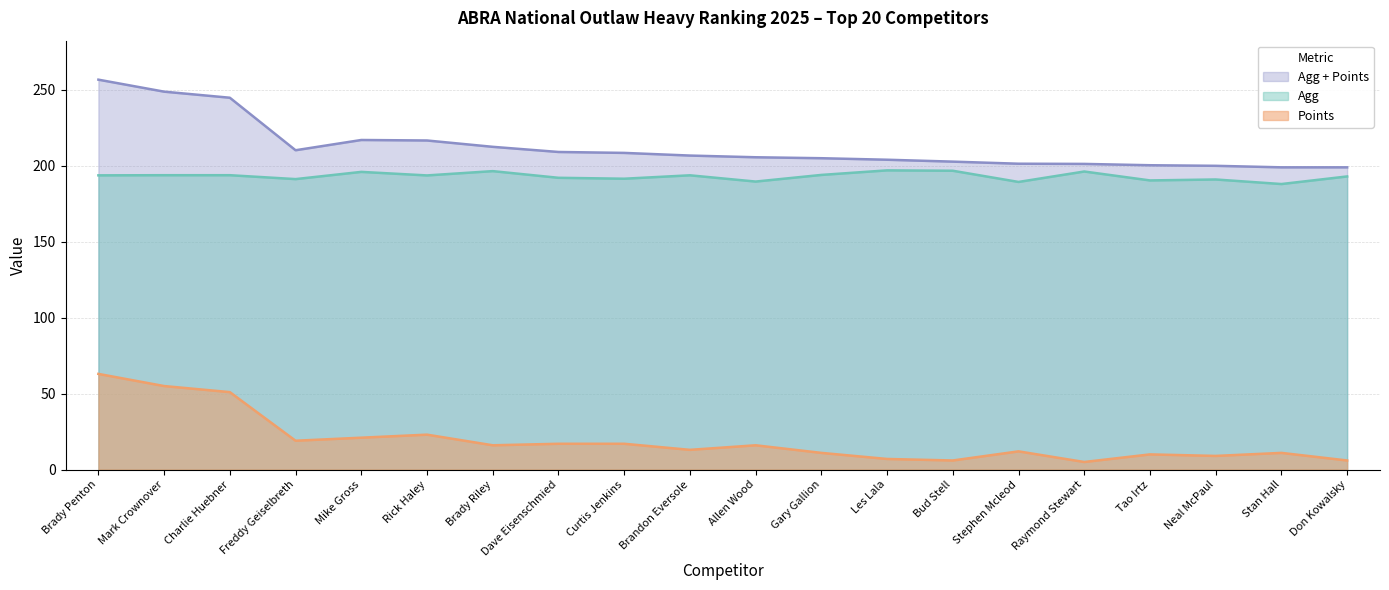

True or false: Points and Agg cross at least once.

False